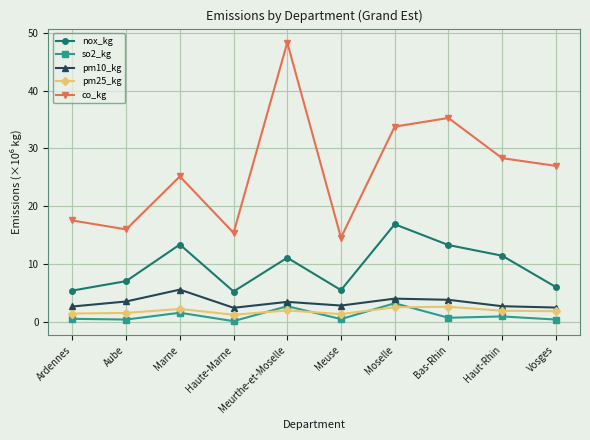

True or false: co_kg and pm10_kg cross at least once.

False